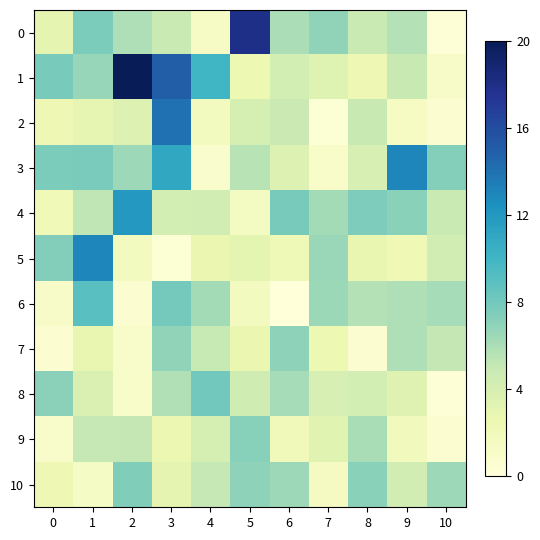

Reading left to right, what are all the values shown in this chart?

0: 0=3.0	1=7.6	2=5.9	3=4.8	4=1.2	5=18.0	6=6.0	7=6.9	8=4.8	9=5.7	10=0.2
1: 0=7.8	1=6.7	2=20.0	3=15.0	4=10.0	5=2.4	6=4.2	7=3.5	8=2.3	9=4.9	10=1.1
2: 0=2.3	1=2.9	2=3.6	3=14.0	4=1.6	5=4.1	6=4.7	7=0.4	8=4.9	9=1.4	10=0.5
3: 0=7.6	1=7.7	2=6.5	3=11.0	4=0.8	5=5.5	6=3.5	7=1.0	8=4.0	9=13.0	10=7.3
4: 0=2.1	1=5.3	2=12.0	3=4.2	4=4.4	5=1.5	6=7.8	7=6.2	8=7.5	9=7.2	10=4.8
5: 0=7.4	1=13.0	2=1.6	3=0.4	4=2.6	5=3.1	6=2.2	7=6.6	8=2.9	9=2.2	10=4.3
6: 0=1.1	1=9.0	2=0.6	3=7.9	4=6.2	5=1.6	6=0.0	7=6.5	8=5.7	9=5.8	10=6.2
7: 0=0.6	1=2.9	2=0.9	3=6.9	4=5.0	5=2.6	6=7.0	7=2.5	8=0.5	9=5.8	10=5.1
8: 0=7.1	1=3.8	2=1.0	3=5.7	4=8.0	5=4.5	6=6.2	7=4.0	8=4.2	9=3.4	10=0.2
9: 0=0.9	1=5.0	2=5.1	3=2.5	4=4.1	5=7.3	6=2.0	7=3.3	8=6.0	9=1.8	10=0.6
10: 0=2.3	1=1.3	2=7.4	3=3.0	4=5.1	5=7.0	6=6.4	7=1.5	8=7.1	9=4.3	10=6.5